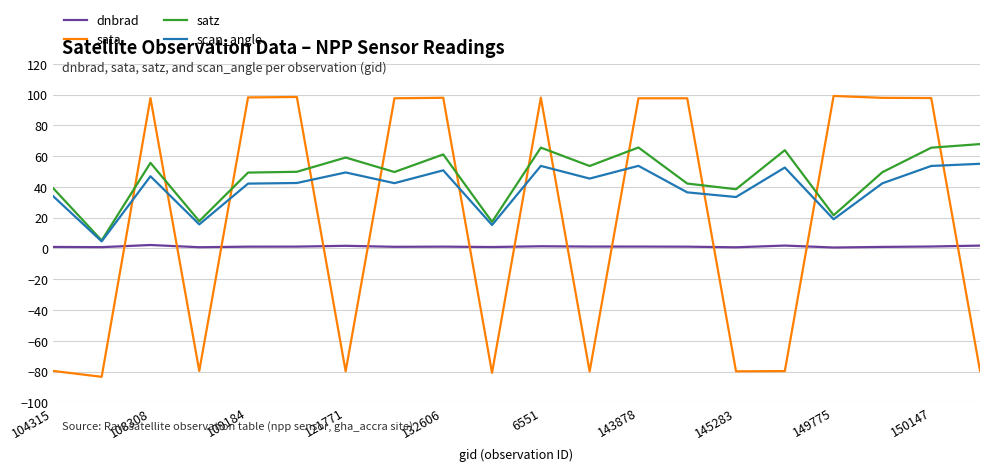

Rank the series by their average value, from lowest to highest.

dnbrad, sata, scan_angle, satz